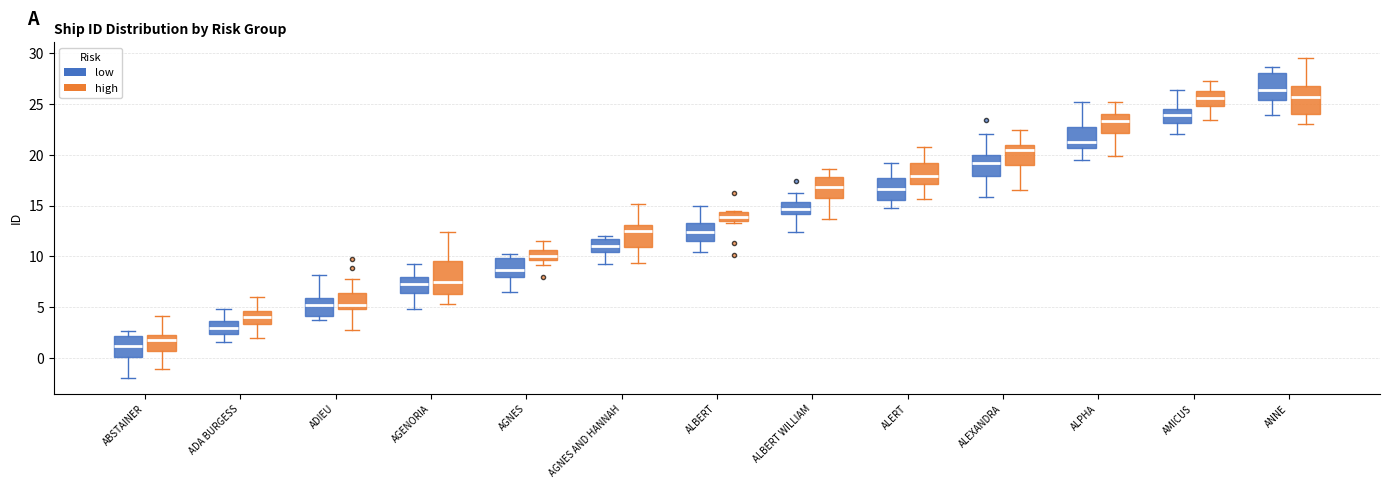

Where is the upper edge of the box for ALBERT (high) on the y-axis? The values are not printed on the chart, so give them approximately, as read against the axis.

14.5